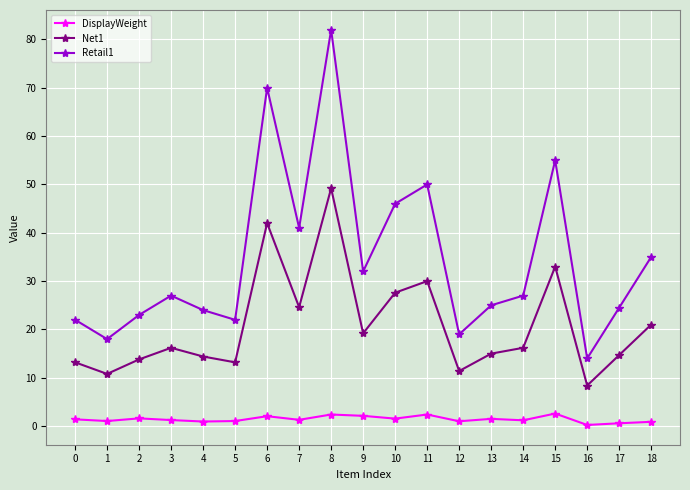

Does the chart have visible grid lines?

Yes